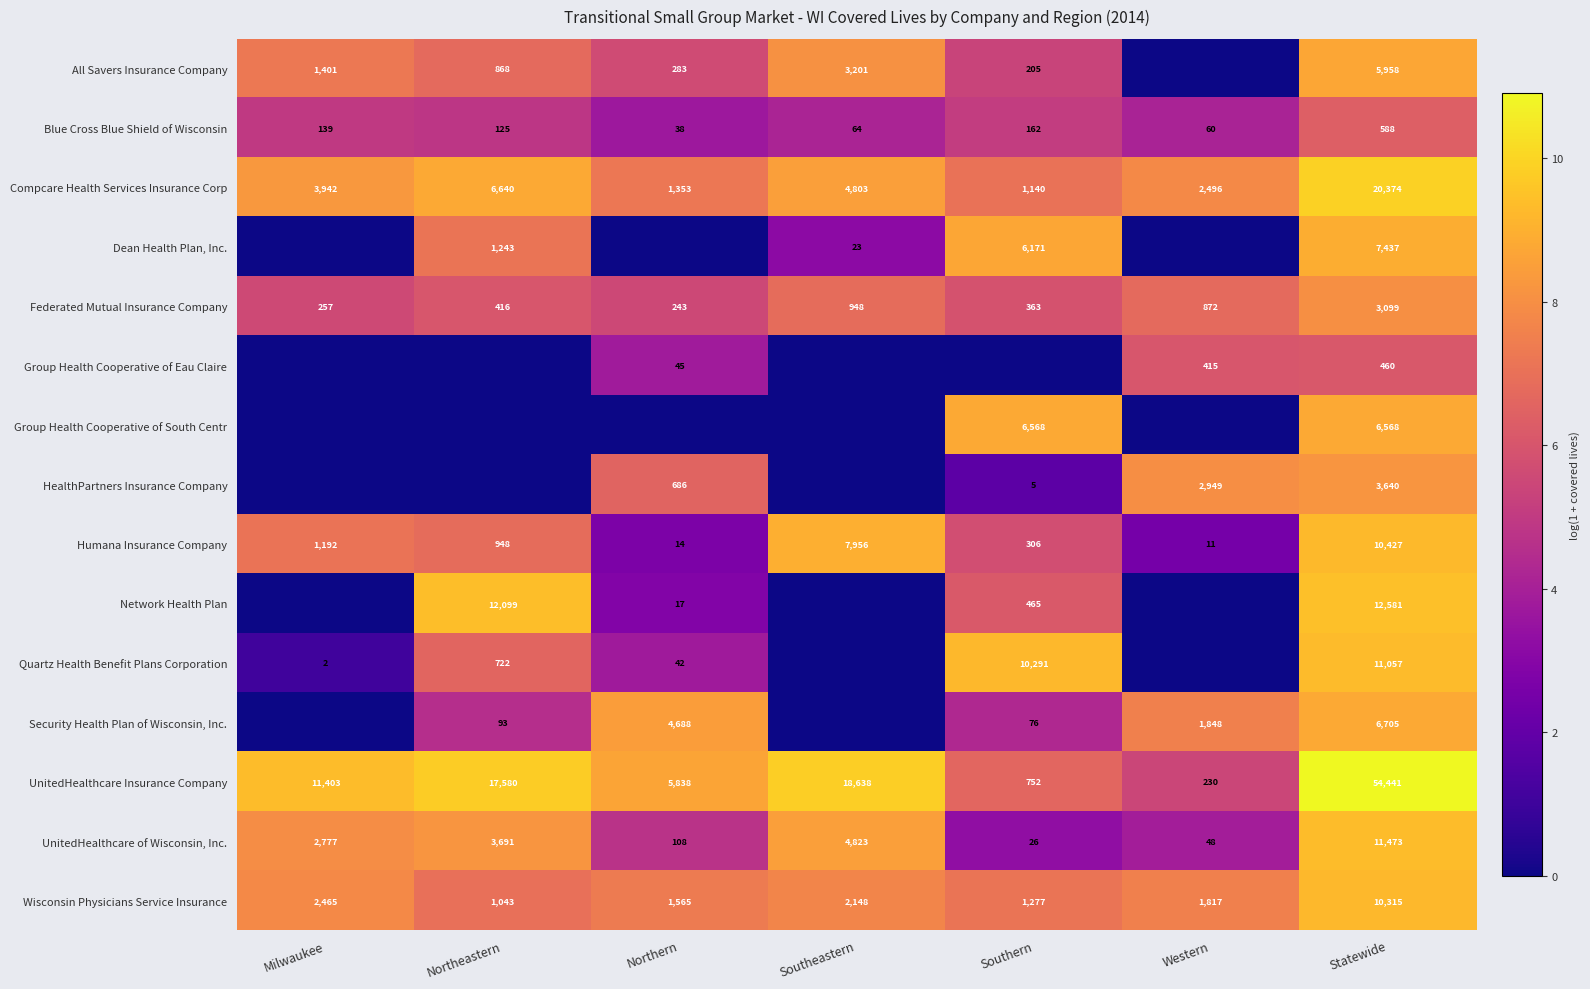

What is the difference between the highest and lowest values at Statewide?

53981